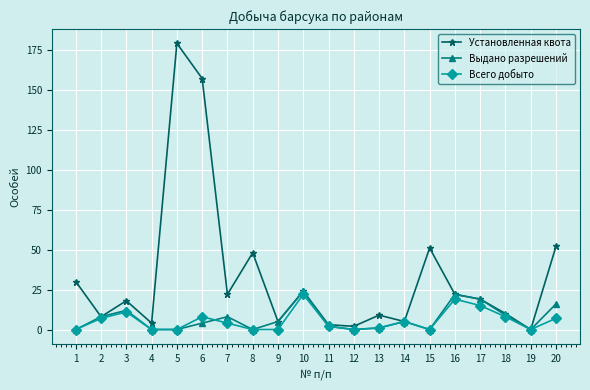

Which category has the highest value across all series?

5